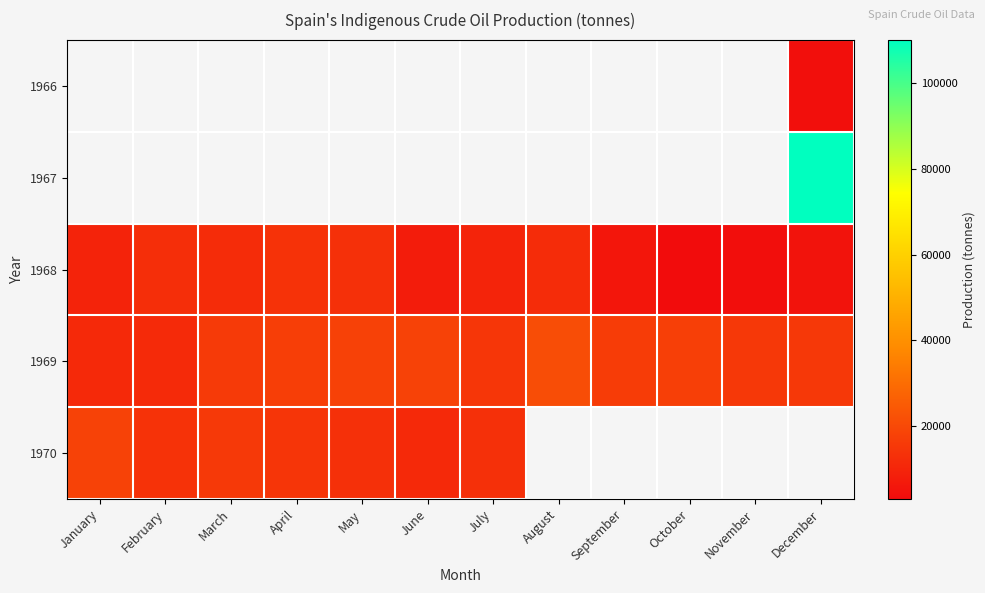

What is the sum of all 1968 values?

107989.0